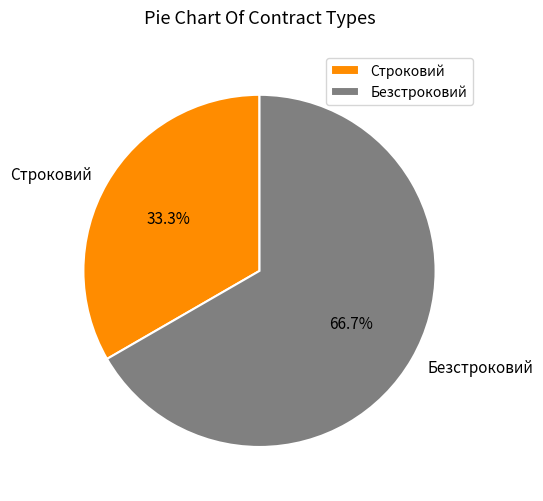

Count the number of slices in the pie.

2